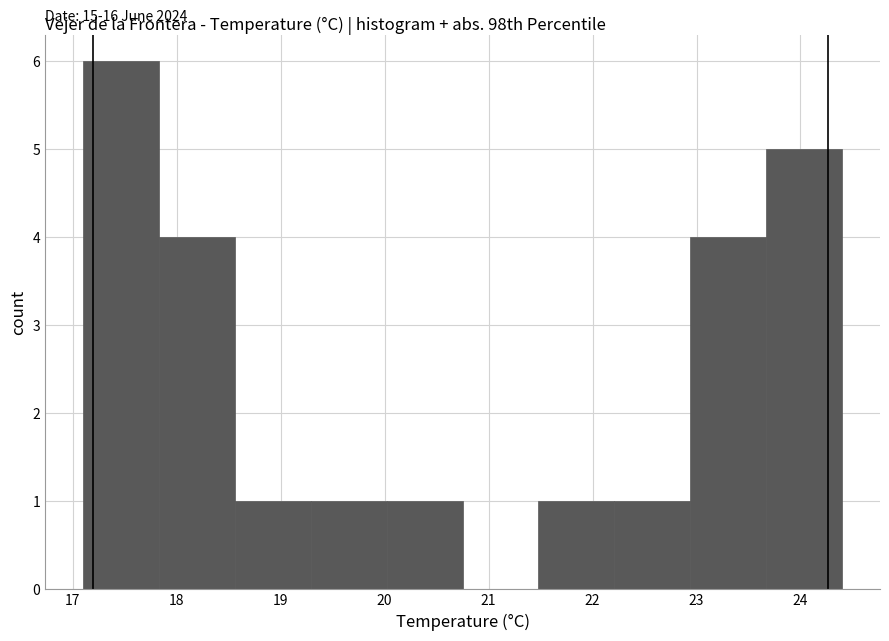

Over which range of the x-axis is the bar tallest?

17.10 to 17.83